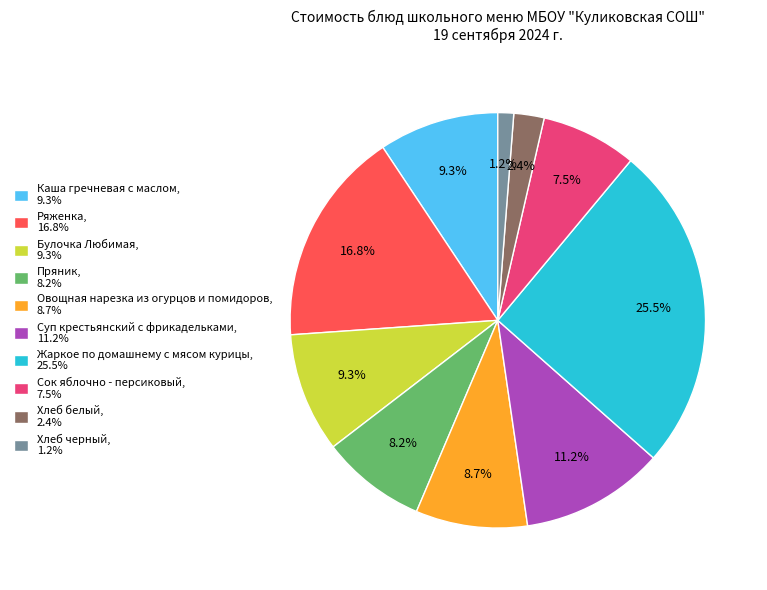

Combined, do Хлеб черный, 1.2% and Ряженка, 16.8% account for over 50%?

No